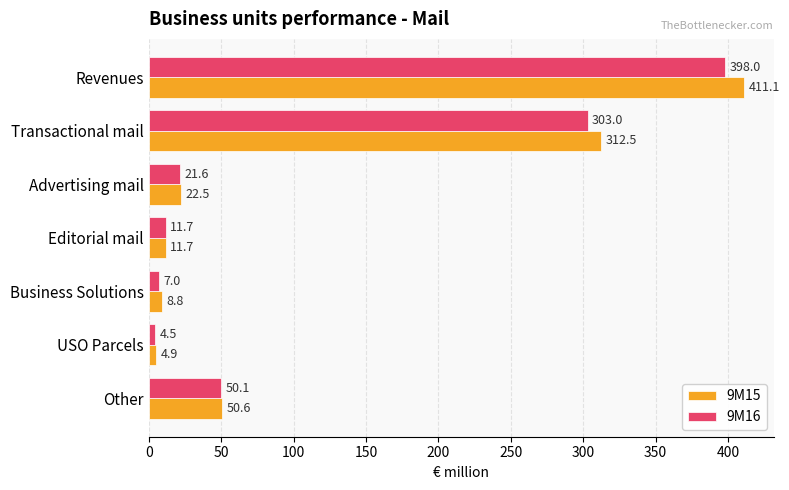

At how many categories does at least one series exceed 137?

2